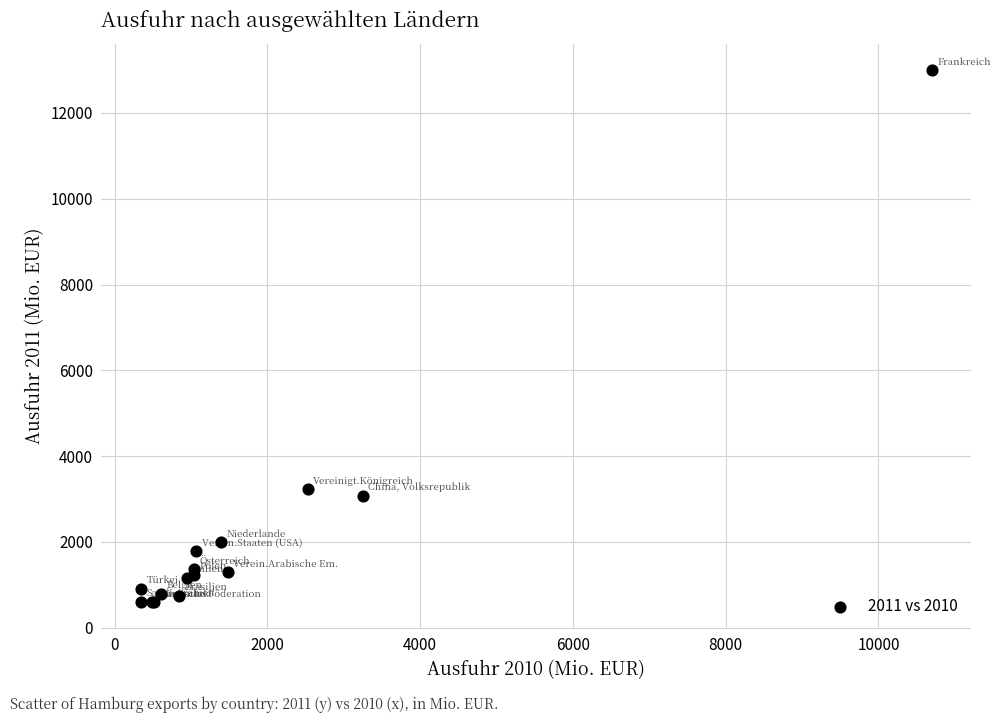

What Y value in the scatter plot is closest to 6793?

3221.3